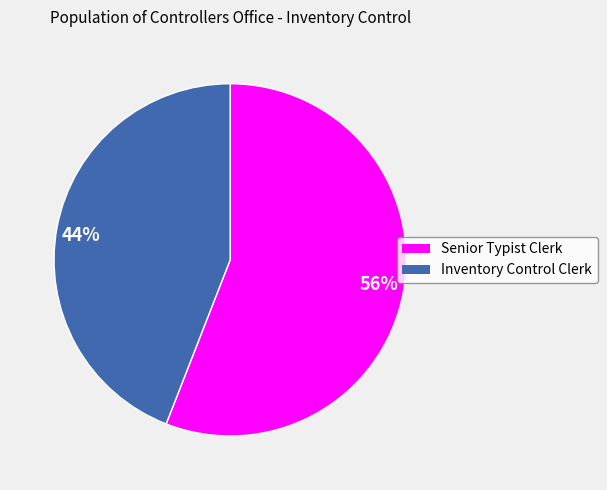

Which slice is the smallest?

44%